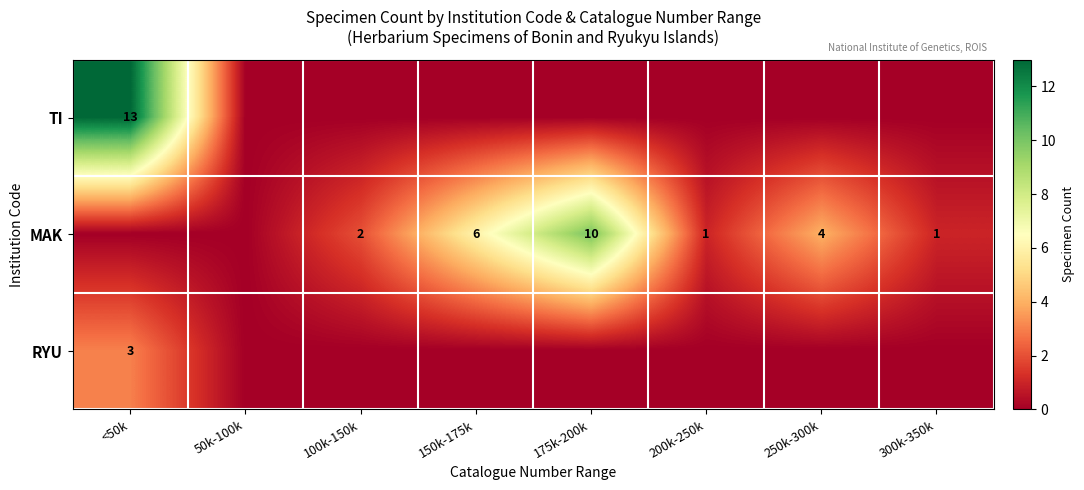

What is the sum of the MAK values at 200k-250k and 250k-300k?

5